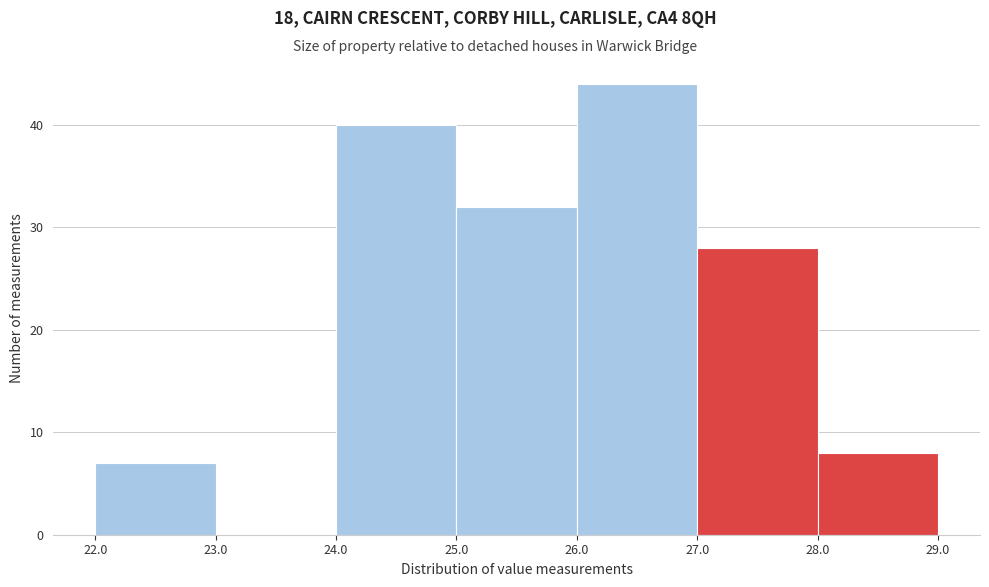

Over which range of the x-axis is the bar tallest?

26.0 to 27.0